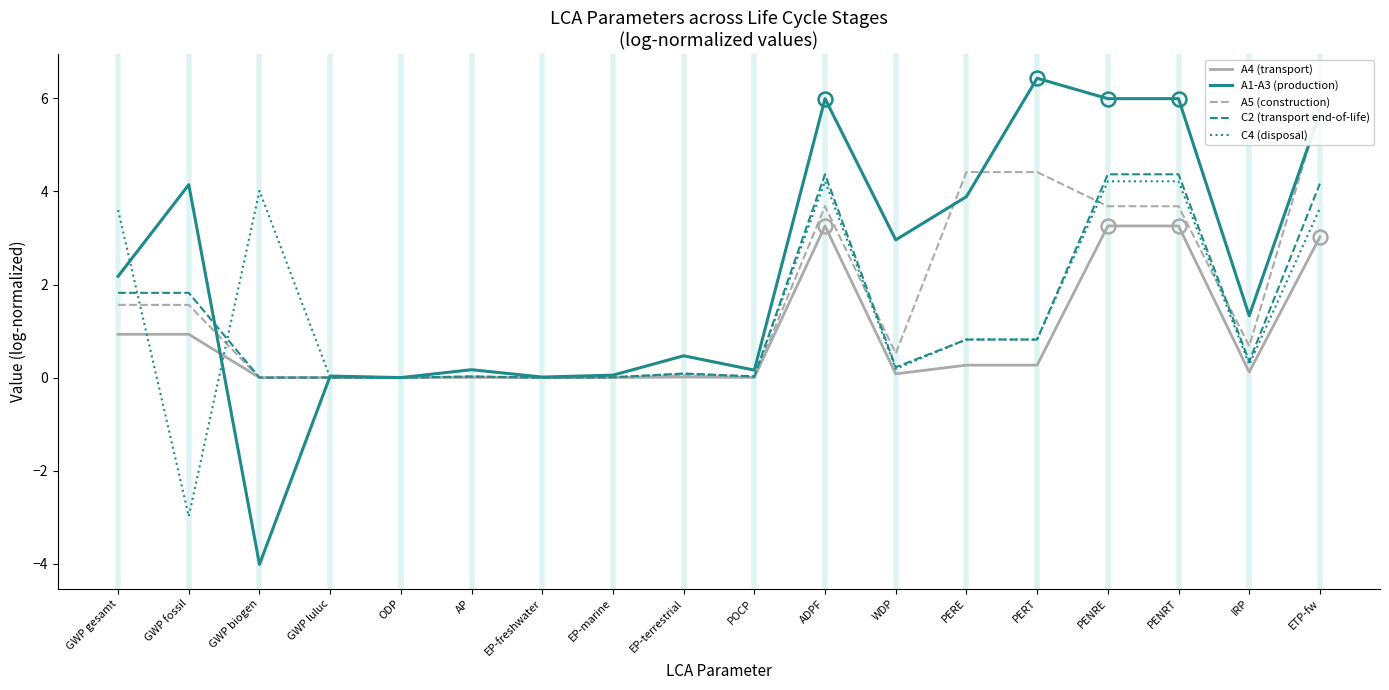

Where is A1-A3 (production) nearest to the value 1?

IRP